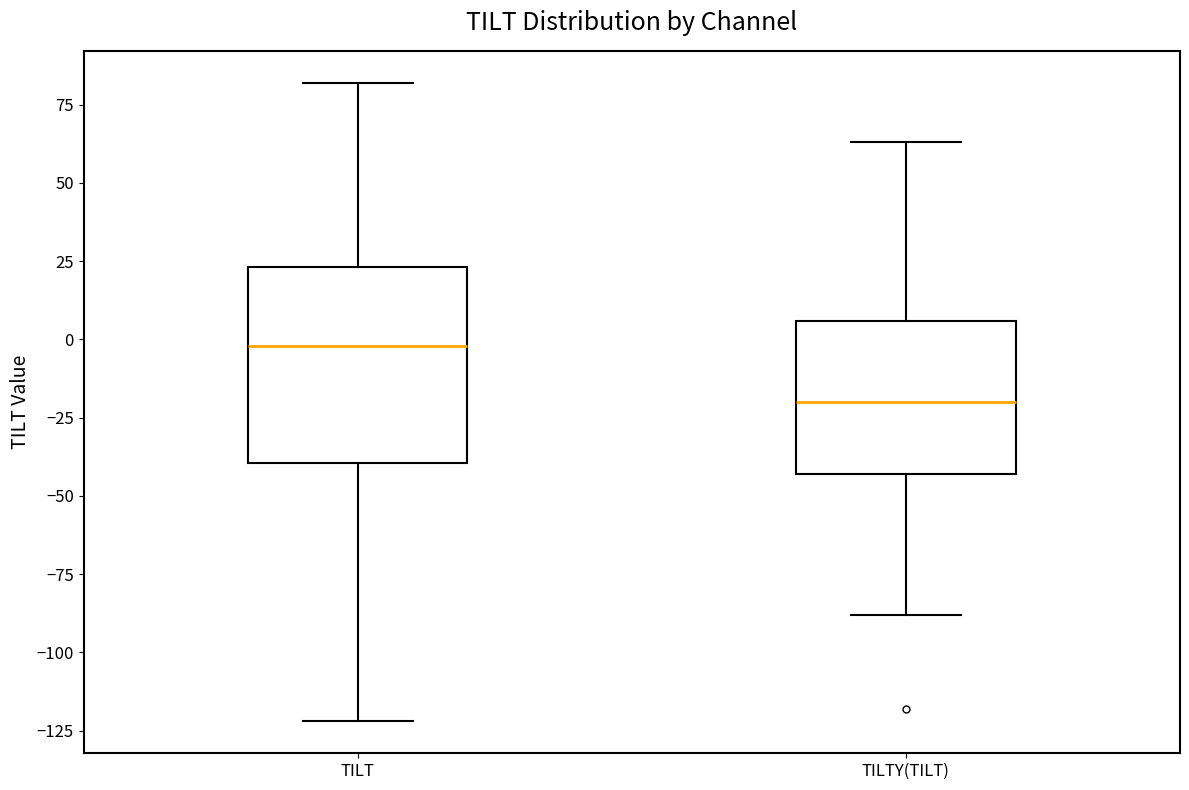

Reading left to right, read every box against the y-axis: the position of its median line, the range the box covers, and the ends of its whiskers. The values are not printed on the chart, so give them approximately, as read against the axis.

TILT: median 0, box -40 to 25, whiskers -120 to 80
TILTY(TILT): median -20, box -45 to 5, whiskers -90 to 65